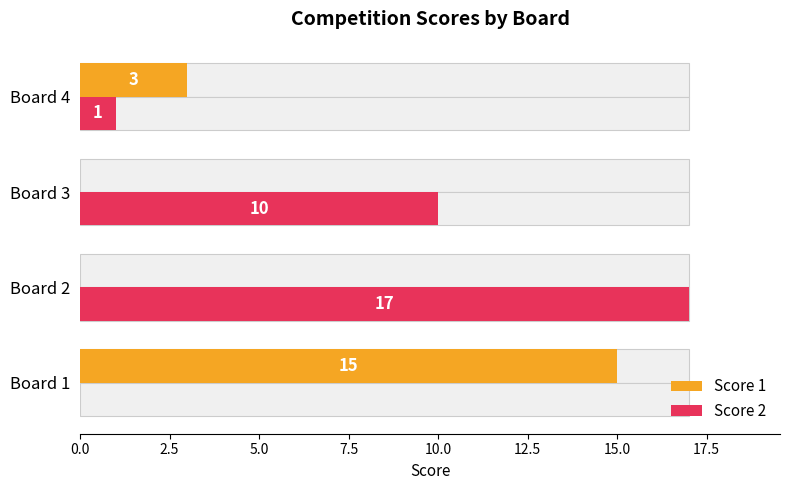

Which series has the widest spread of values?

Score 2